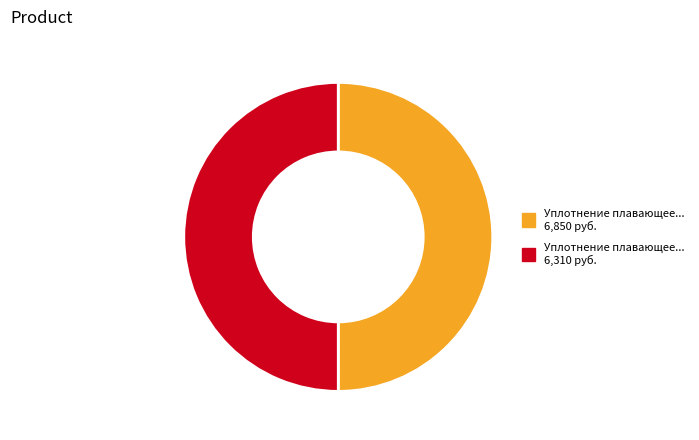

The Уплотнение плавающее... 6,850 руб. slice represents 50% of the pie. True or false?

True